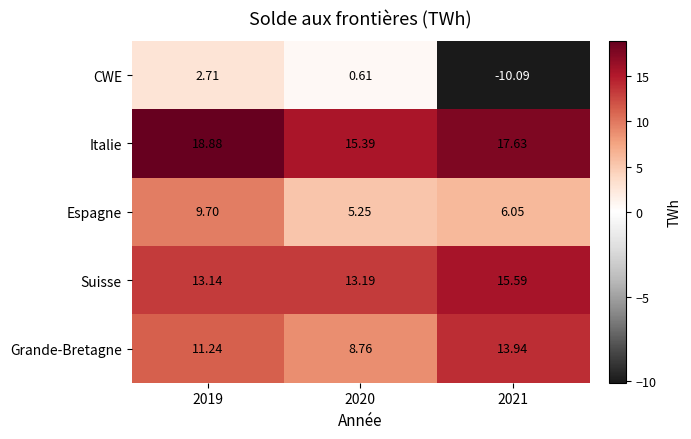

Which series has the largest total across all categories?

Italie